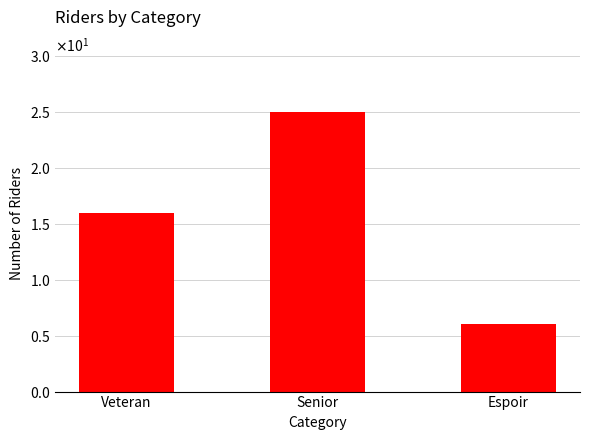

Which label corresponds to the smallest value in the chart?

Espoir